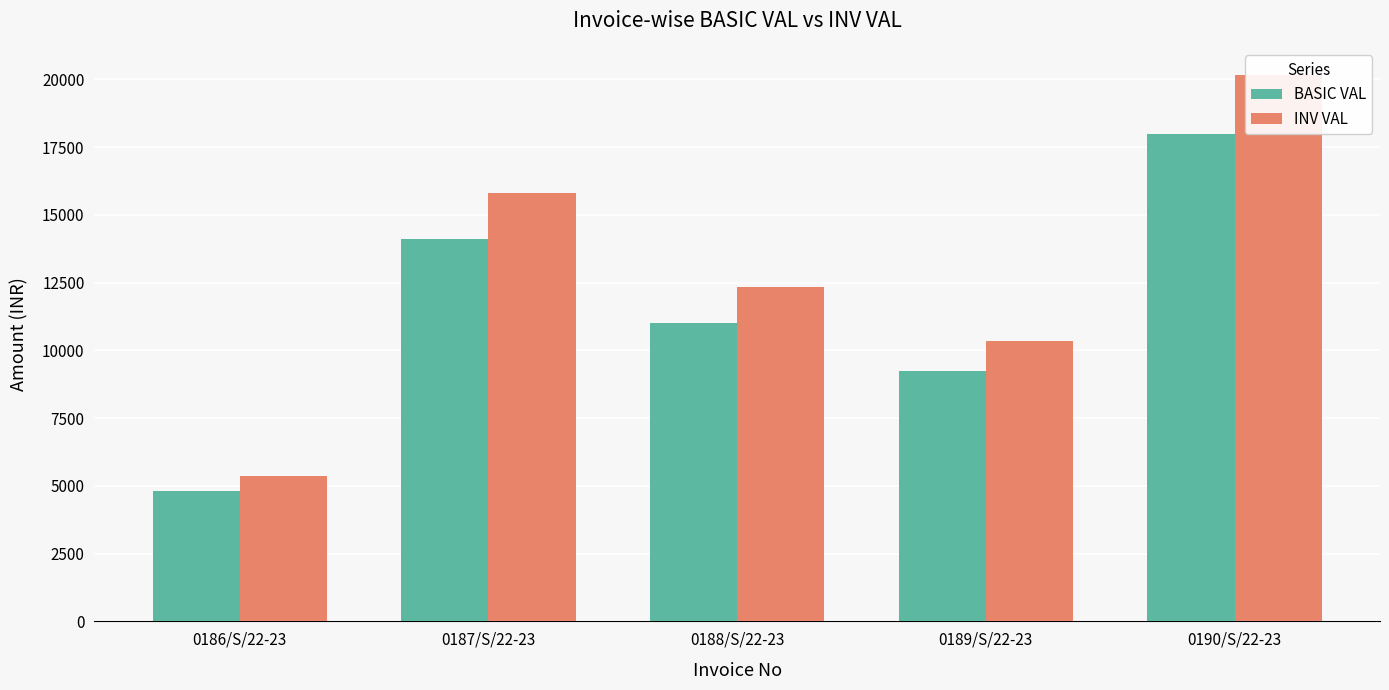

What is the difference between the INV VAL values at 0190/S/22-23 and 0189/S/22-23?

9800.0